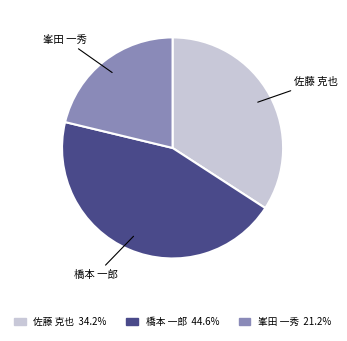

Which slice is the largest?

橋本 一郎